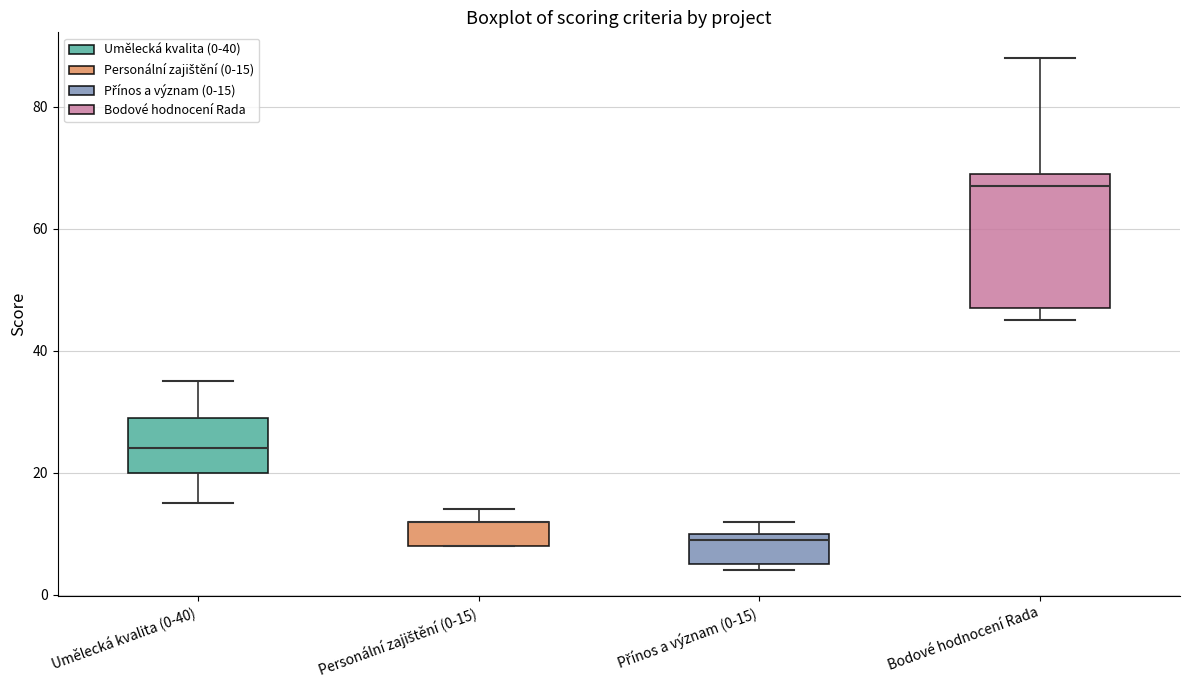

Reading left to right, read every box against the y-axis: the position of its median line, the range the box covers, and the ends of its whiskers. The values are not printed on the chart, so give them approximately, as read against the axis.

Umělecká kvalita (0-40): median 24, box 20 to 30, whiskers 16 to 36
Personální zajištění (0-15): median 12 (drawn on the box's upper edge), box 8 to 12, whiskers 8 to 14
Přínos a význam (0-15): median 10 (just below the box's upper edge), box 6 to 10, whiskers 4 to 12
Bodové hodnocení Rada: median 68, box 48 to 70, whiskers 46 to 88